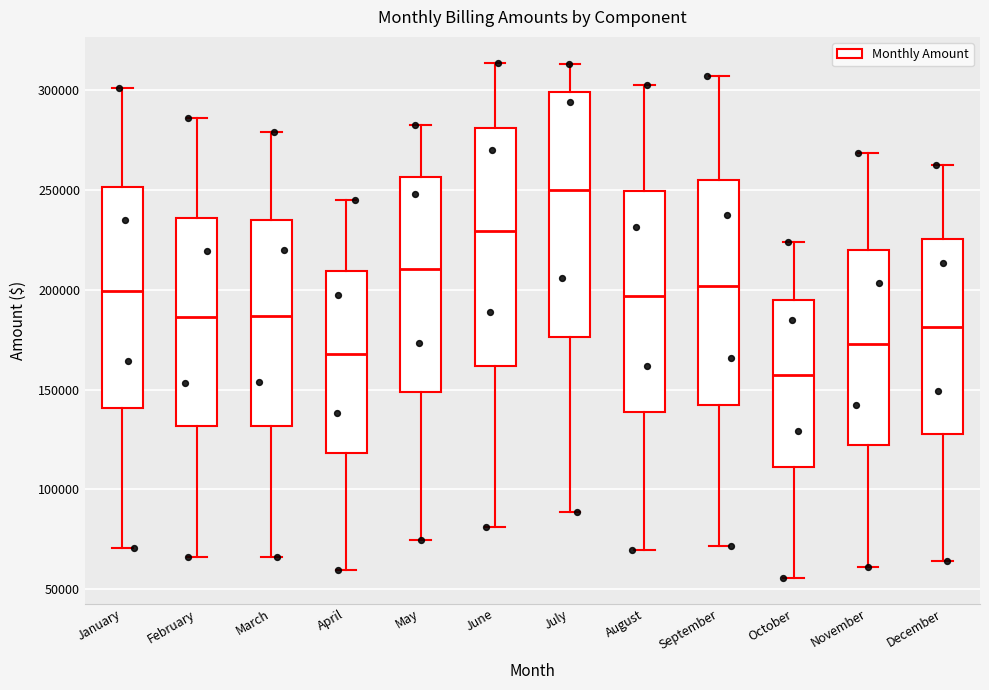

Which box's median line is the highest?

July